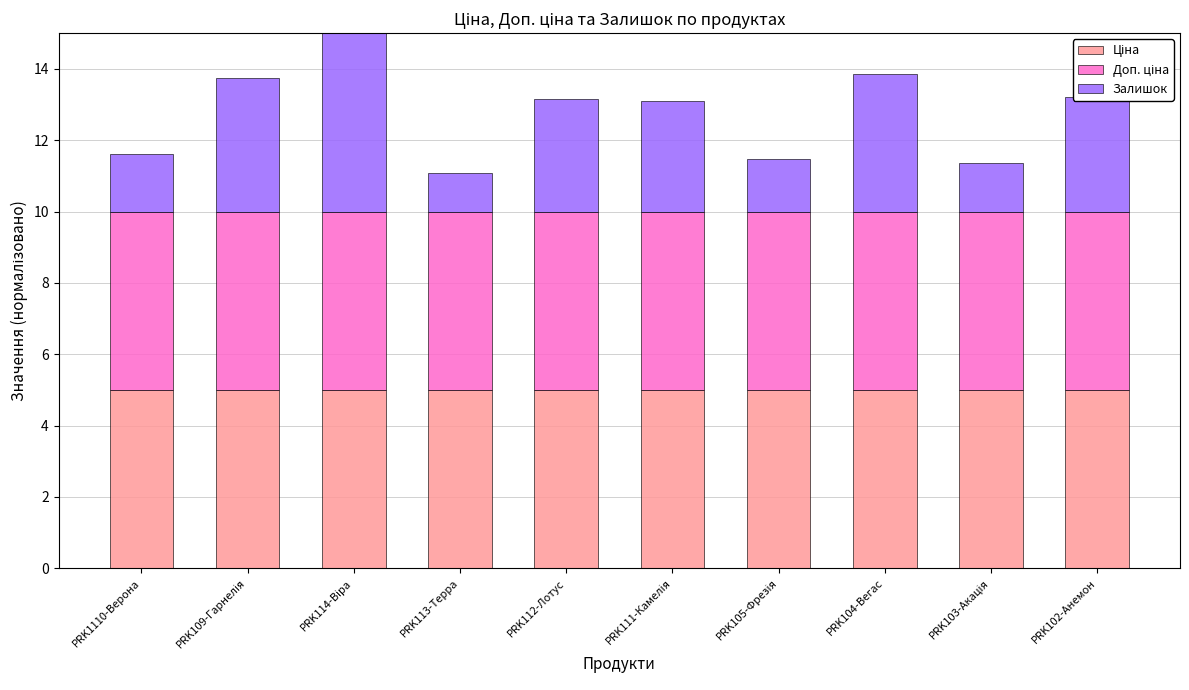

What is the total value across all series at PRK112-Лотус?

13.2